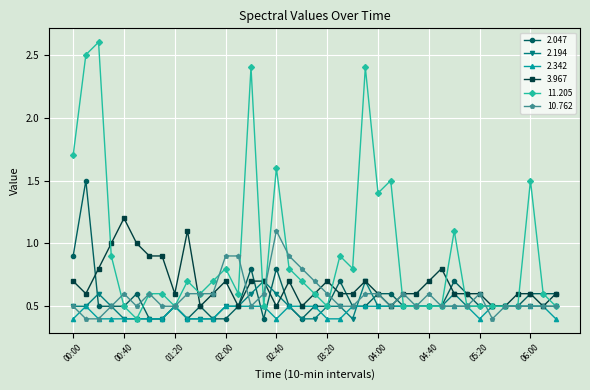

Which series has the largest range (max minus min)?

11.205